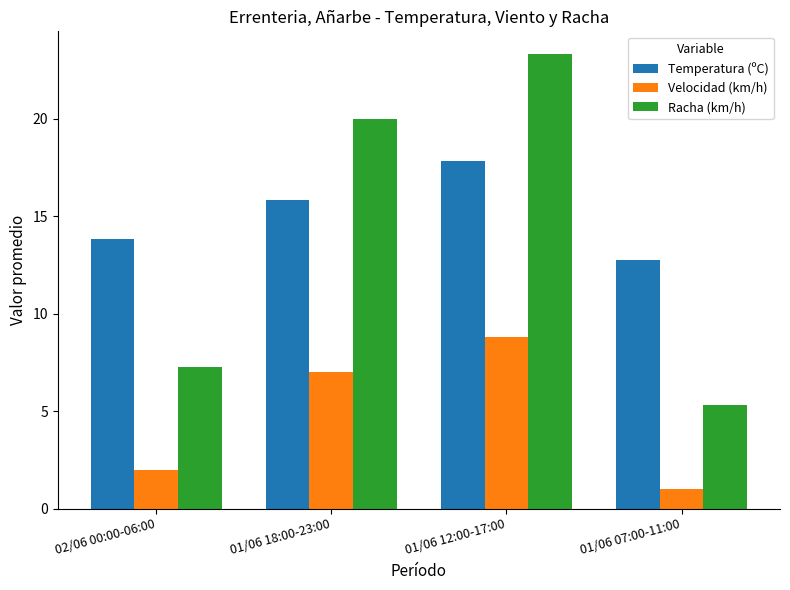

True or false: Temperatura (ºC) has a value of 13.9 at 02/06 00:00-06:00.

True